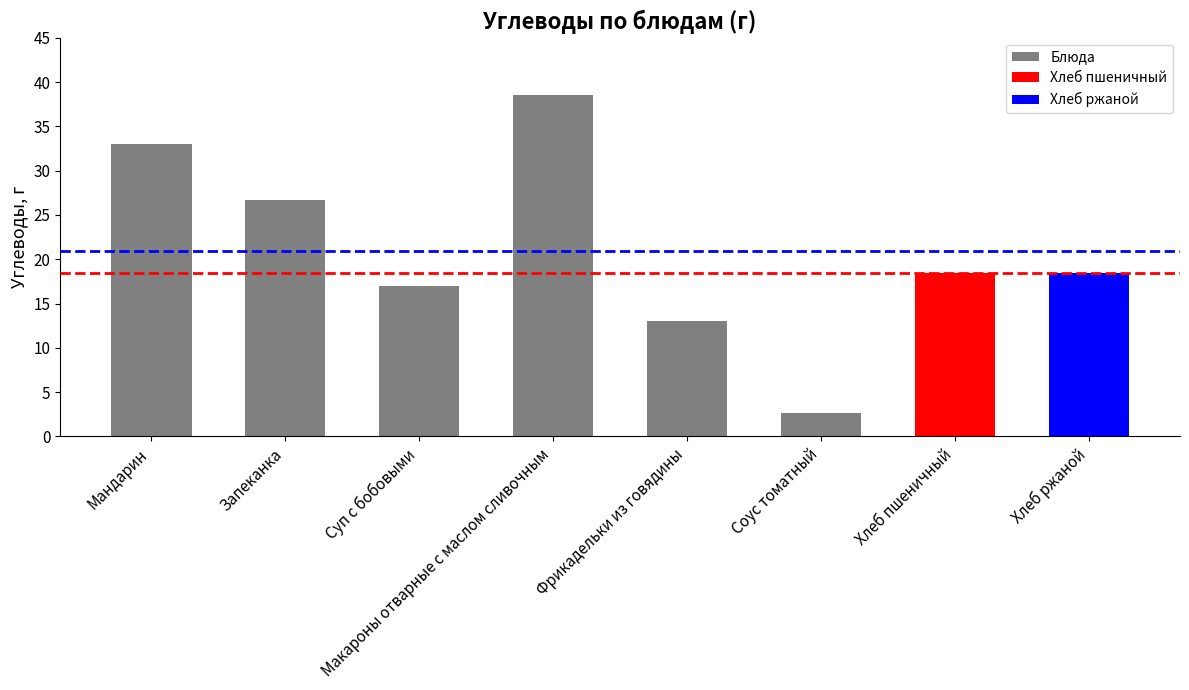

What is the minimum value shown in the chart?

2.6